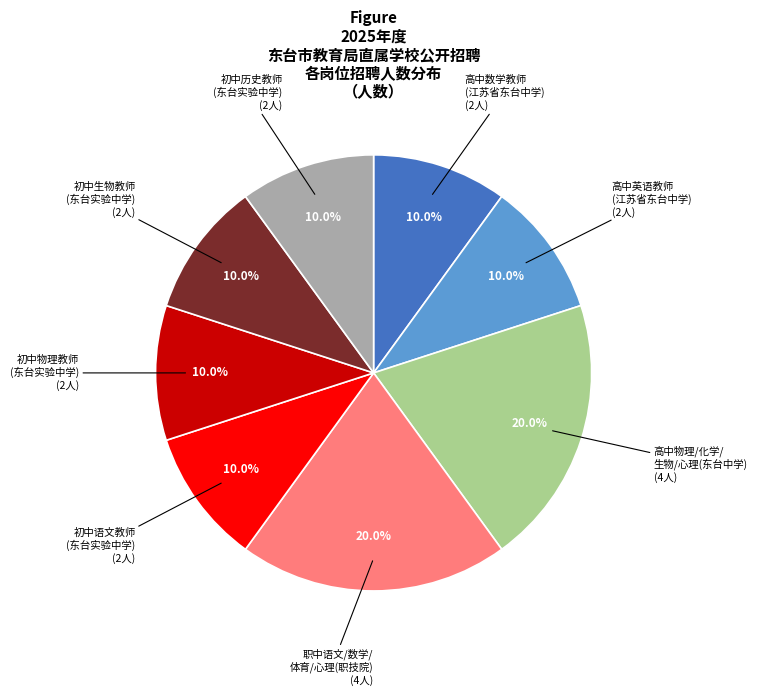

Is there a majority slice in this chart?

No